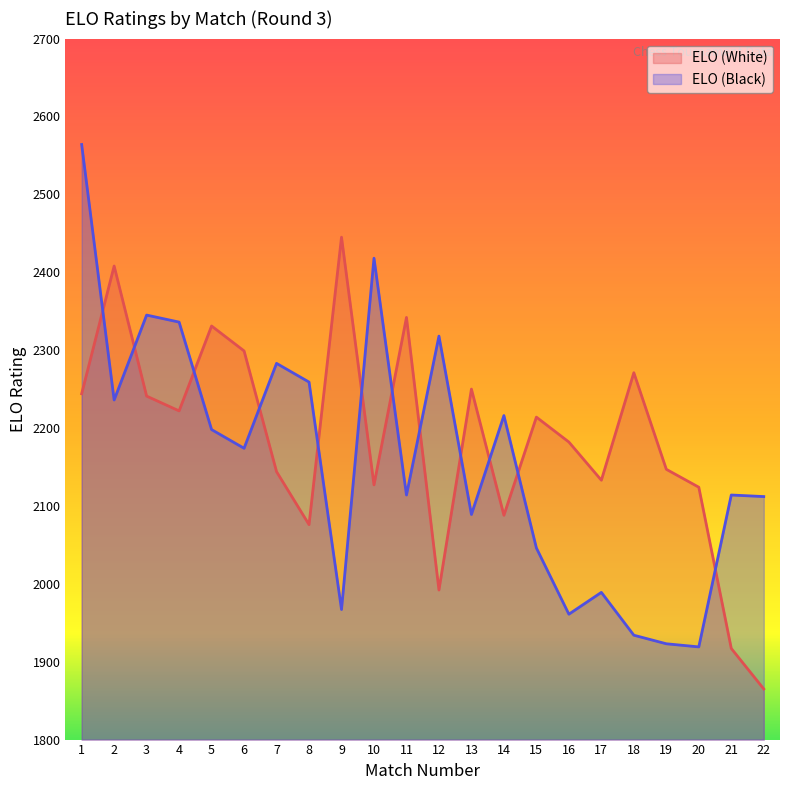

What are all the series names shown in the legend?

ELO (White), ELO (Black)